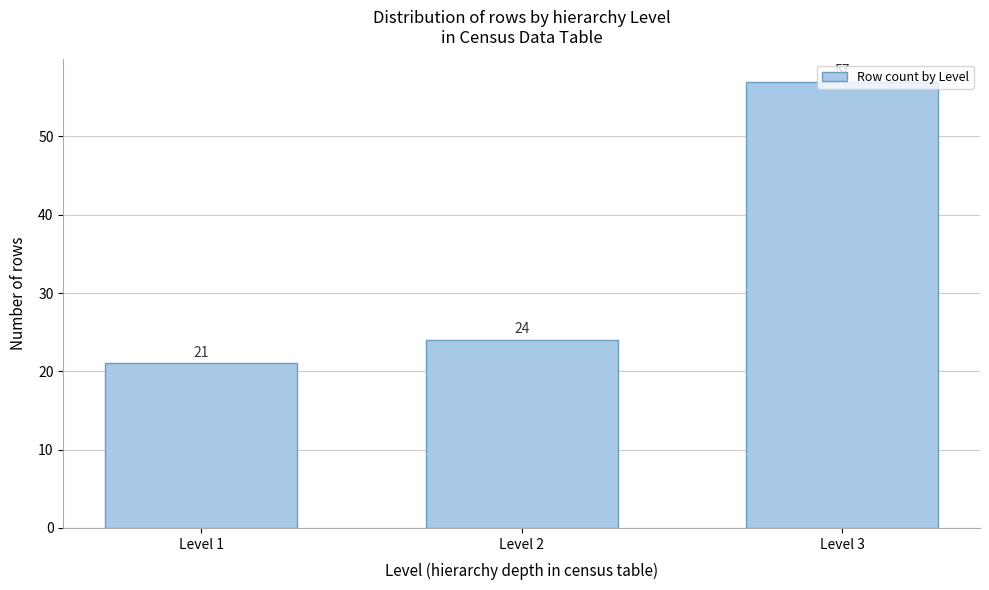

Where is the data nearest to the value 39?

Level 2